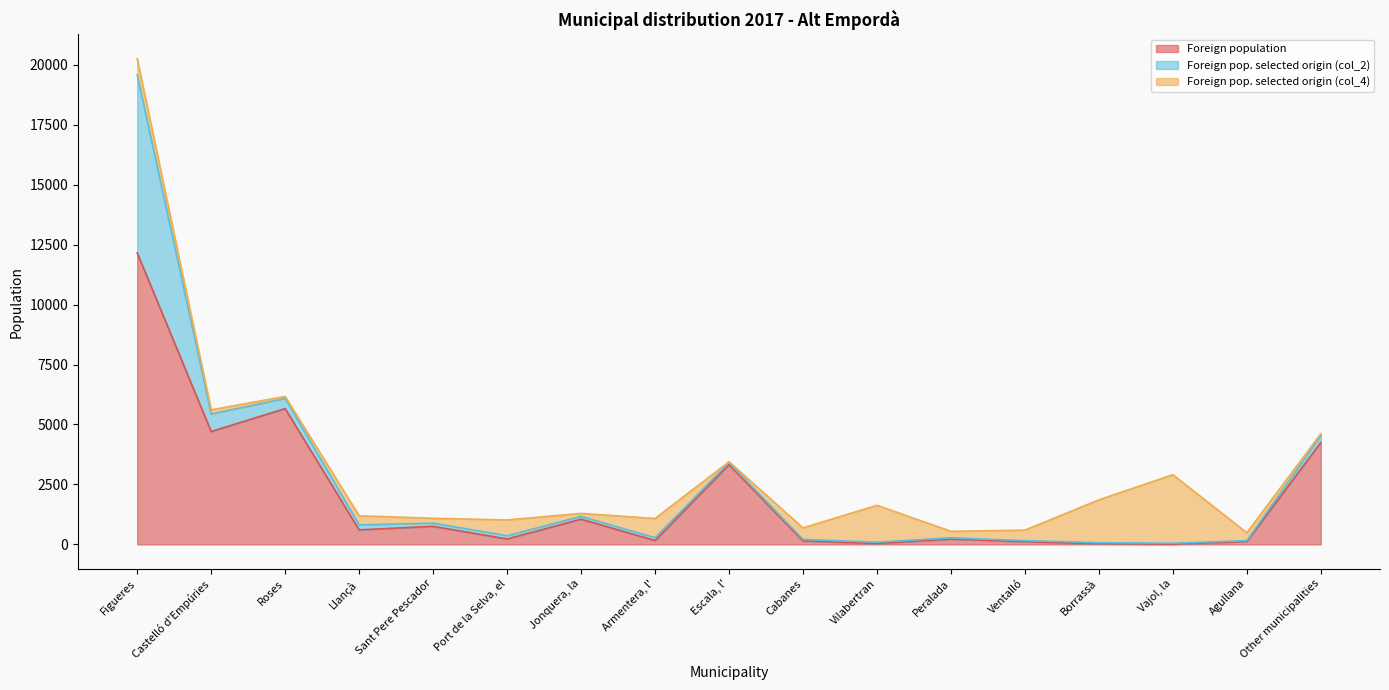

List the series in order of their peak value, lowest first.

Foreign pop. selected origin (col_4), Foreign pop. selected origin (col_2), Foreign population